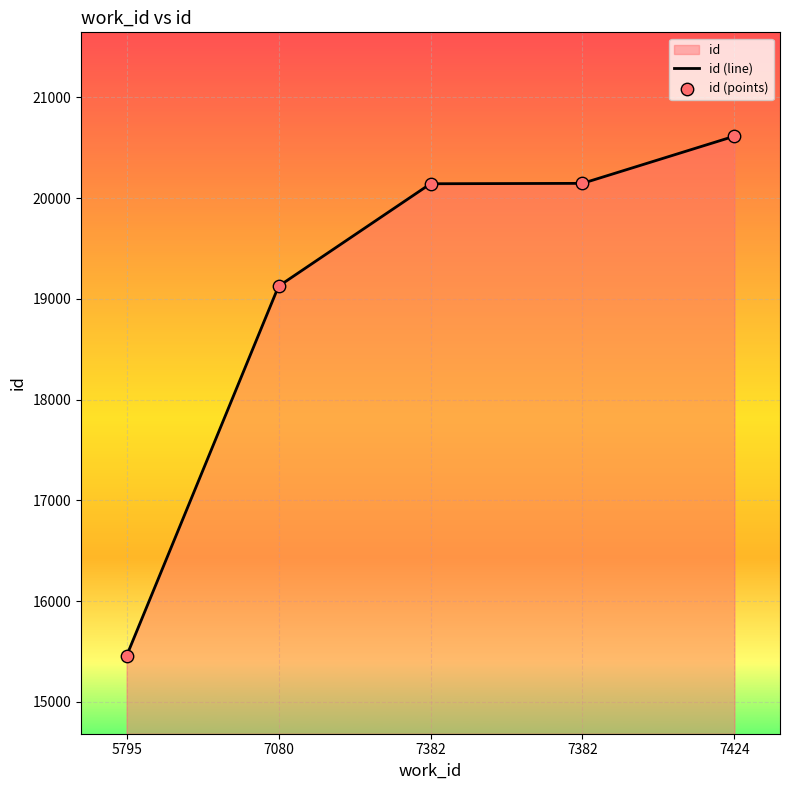

Which series has the largest total across all categories?

id (line)